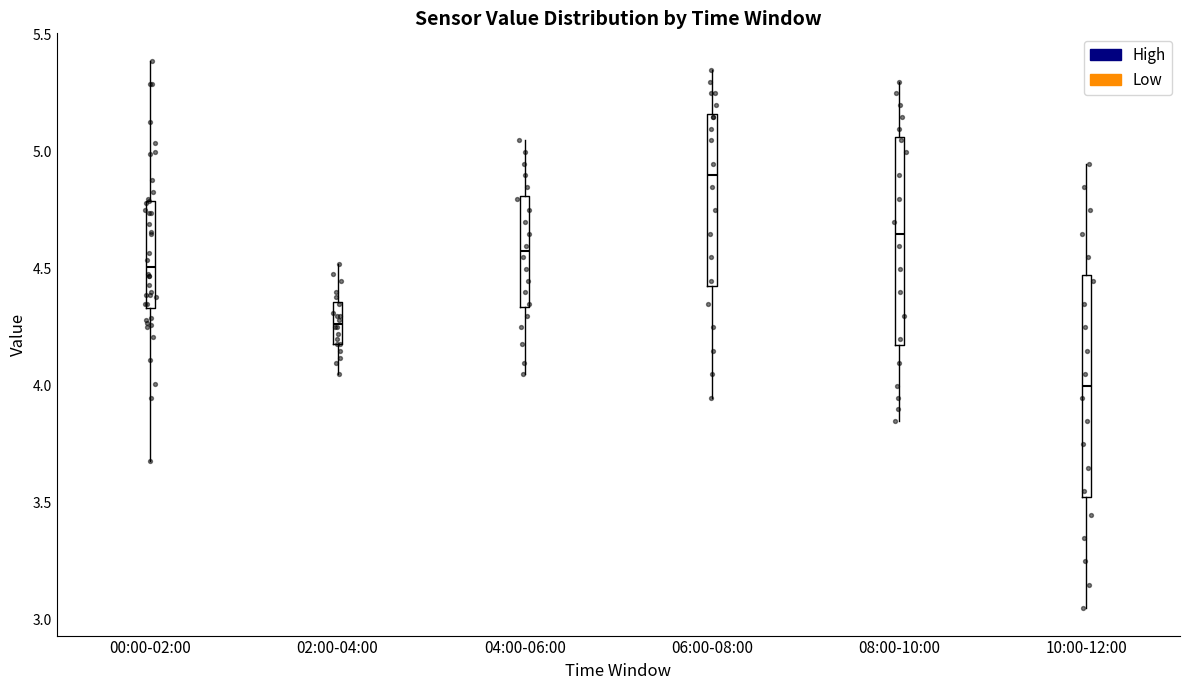

Which box has the lowest median line?

10:00-12:00